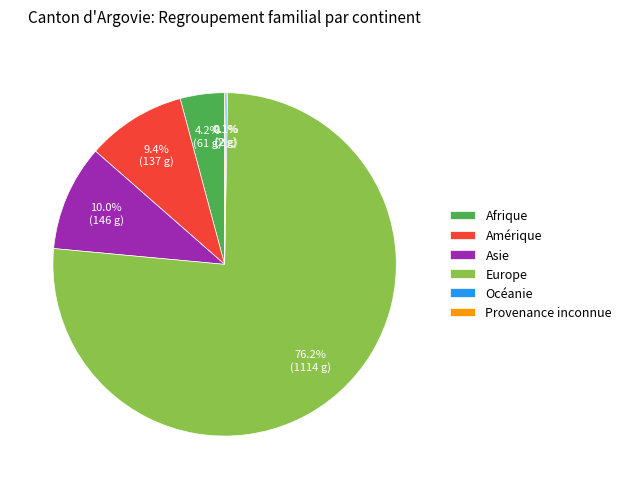

What is the ratio of the value at Afrique to the value at Amérique?

0.4